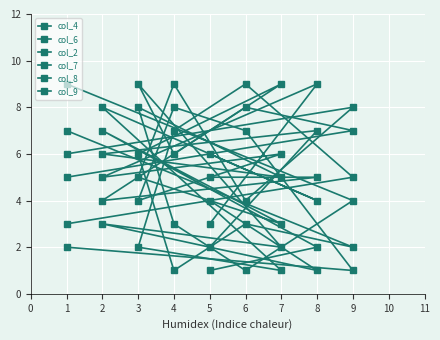

How many lines are shown in the chart?

6